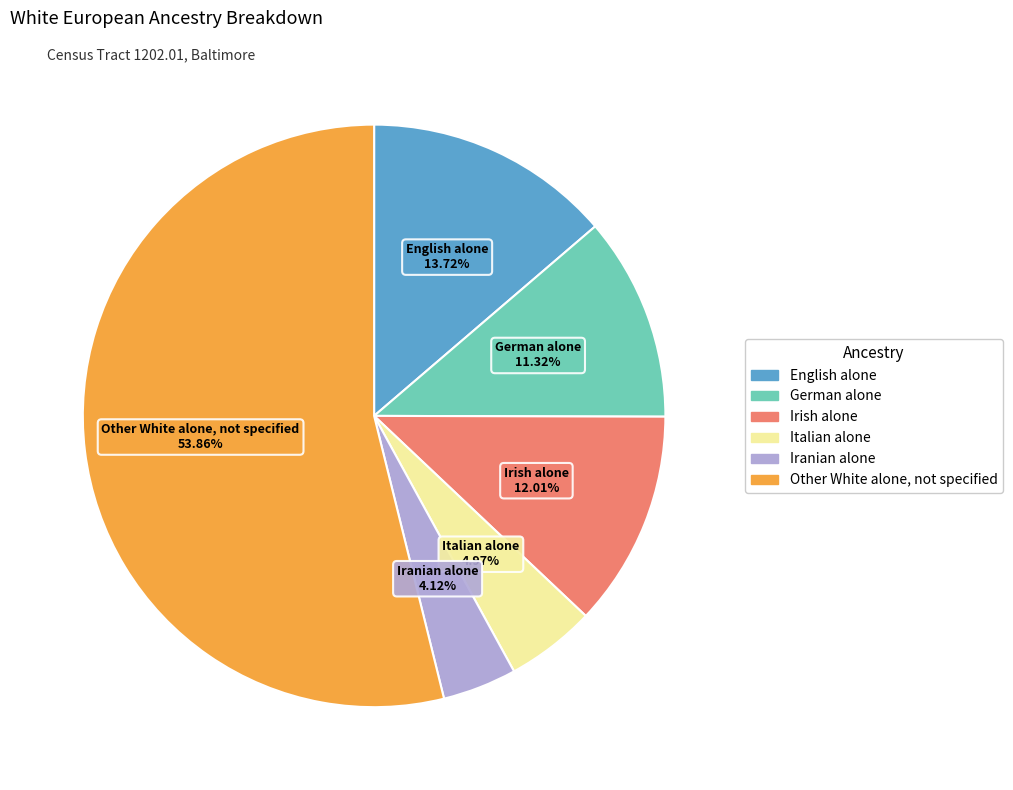

To the nearest percent, what portion does English alone represent?

14%